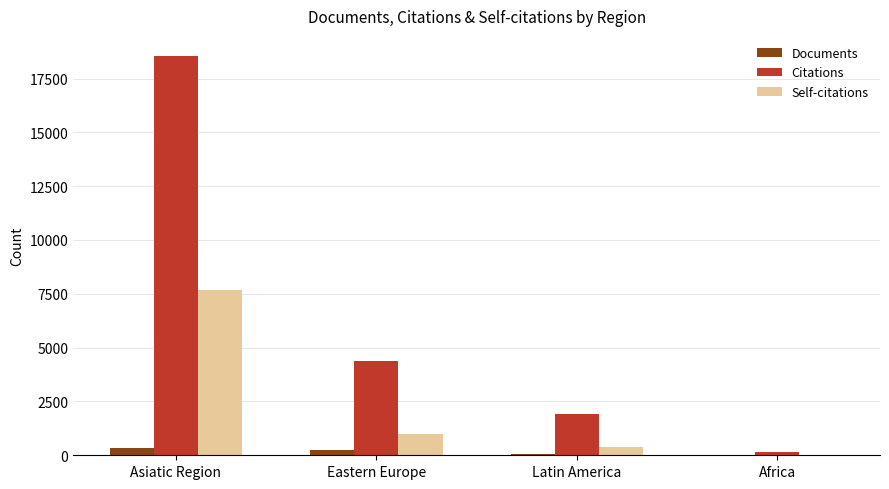

Which series changed the most between Latin America and Africa?

Citations